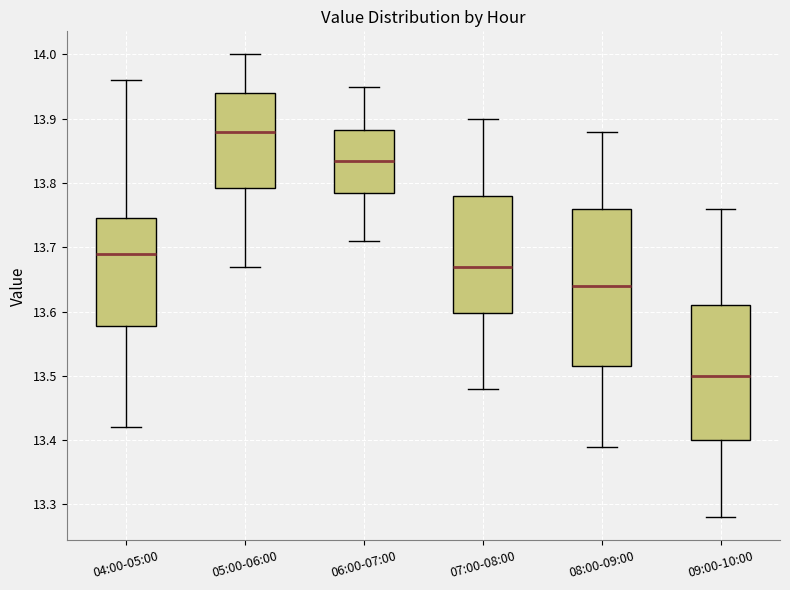

Which box's median line is the lowest?

09:00-10:00